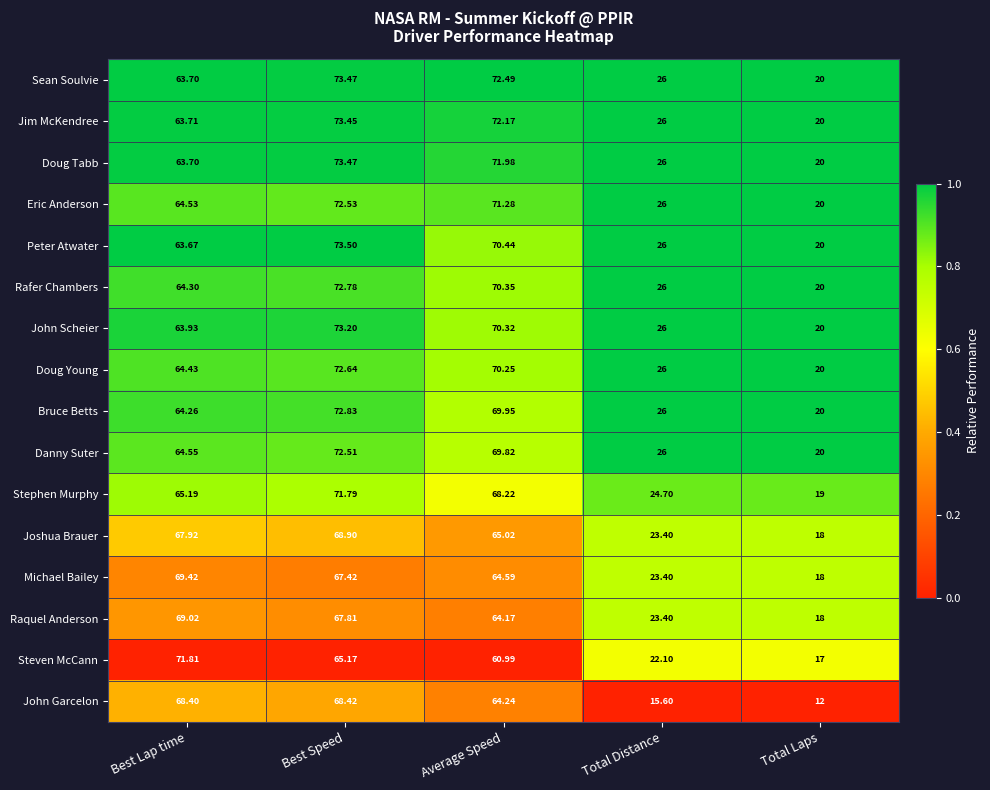

Which label corresponds to the smallest value in the chart?

Total Laps